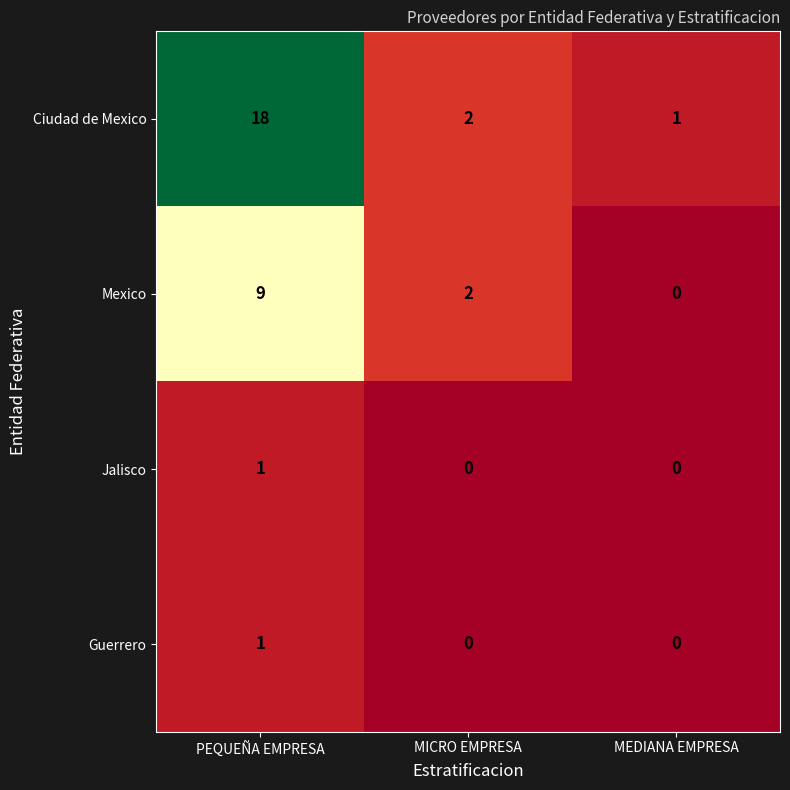

At which category is the sum across all series the highest?

PEQUEÑA EMPRESA